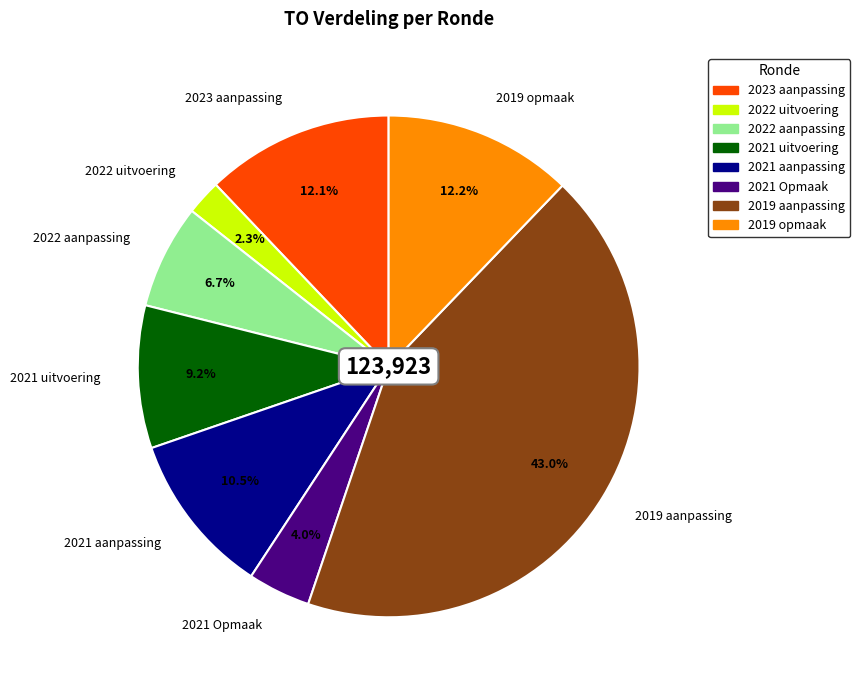

The 2021 uitvoering slice represents 9% of the pie. True or false?

True